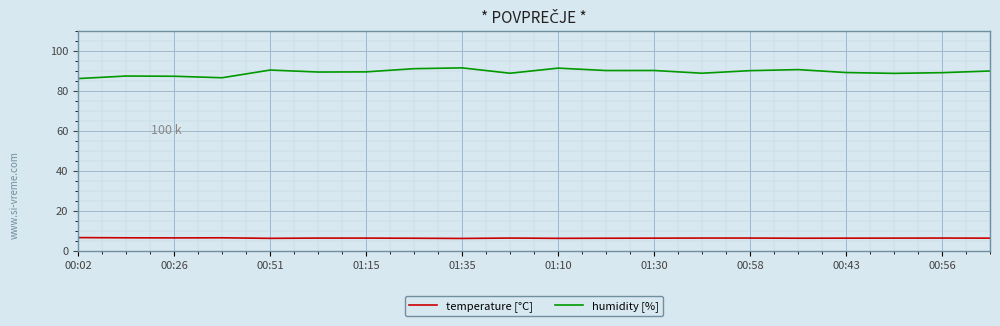

What is the maximum value shown in the chart?

91.7